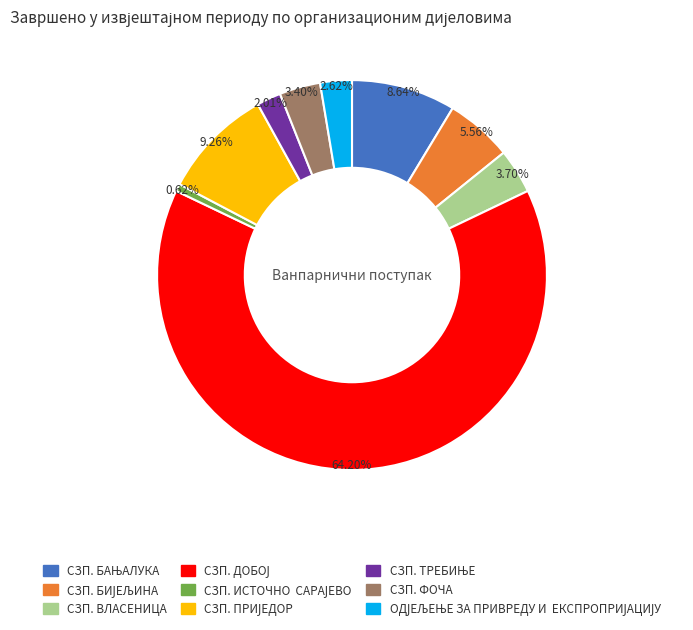

To the nearest percent, what is the difference between the largest and smallest slice percentages?

64%